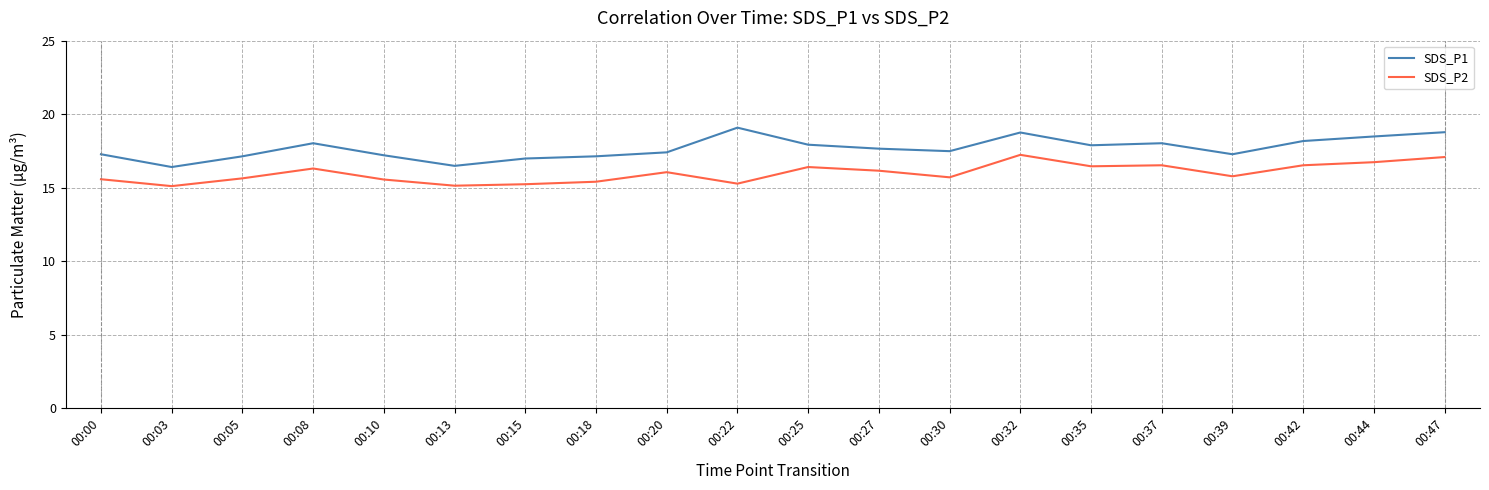

The SDS_P2 series shows 16.1 at 00:27. True or false?

True